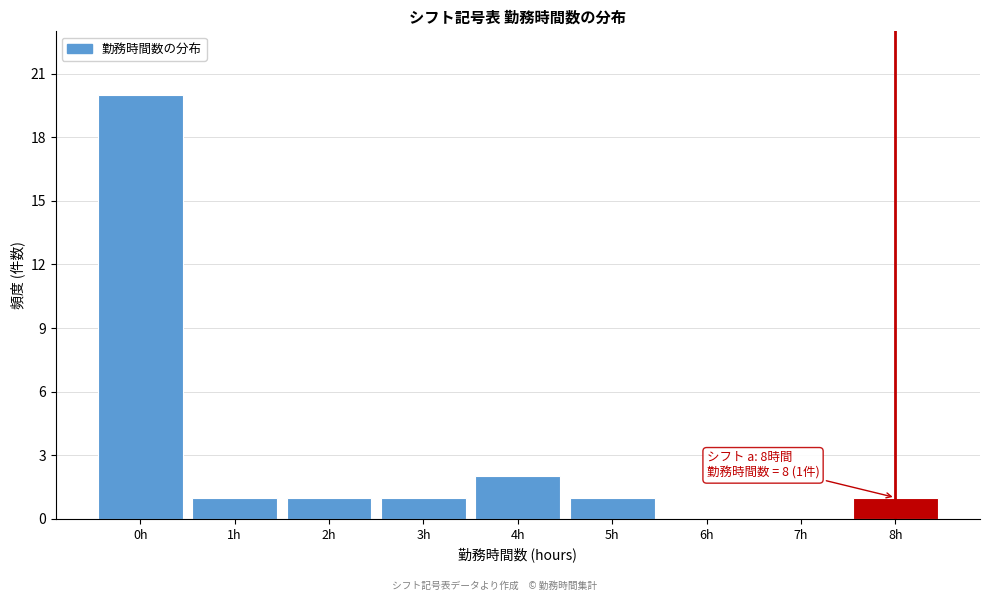

Reading right to left, what are all the values shown in this chart?

8h=1	7h=0	6h=0	5h=1	4h=2	3h=1	2h=1	1h=1	0h=20